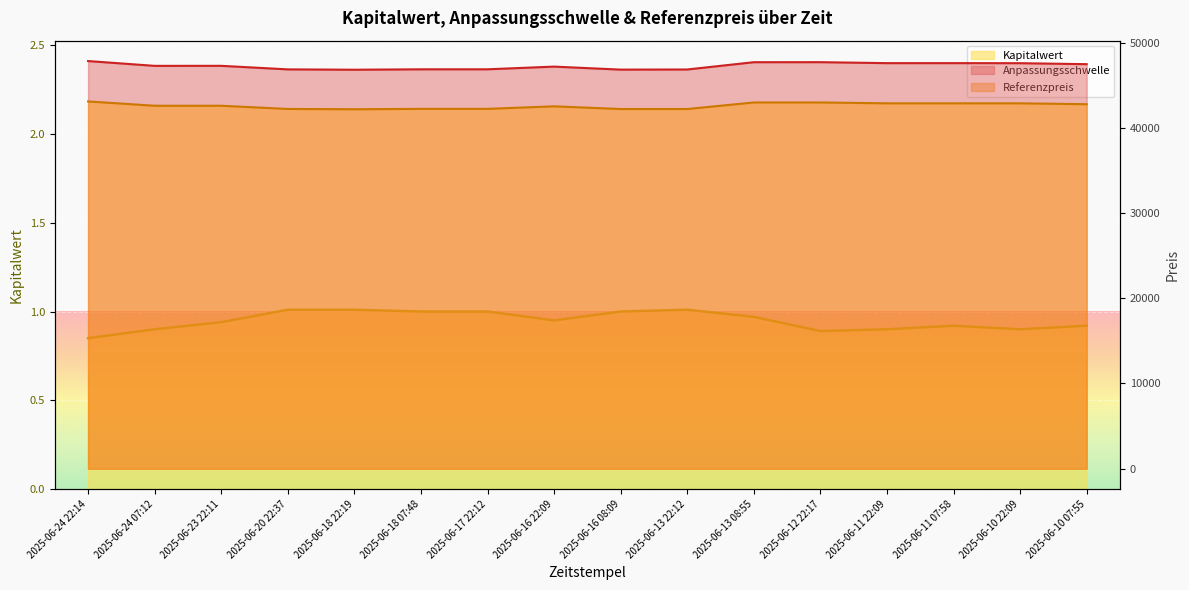

True or false: Kapitalwert and Anpassungsschwelle intersect in this chart.

False